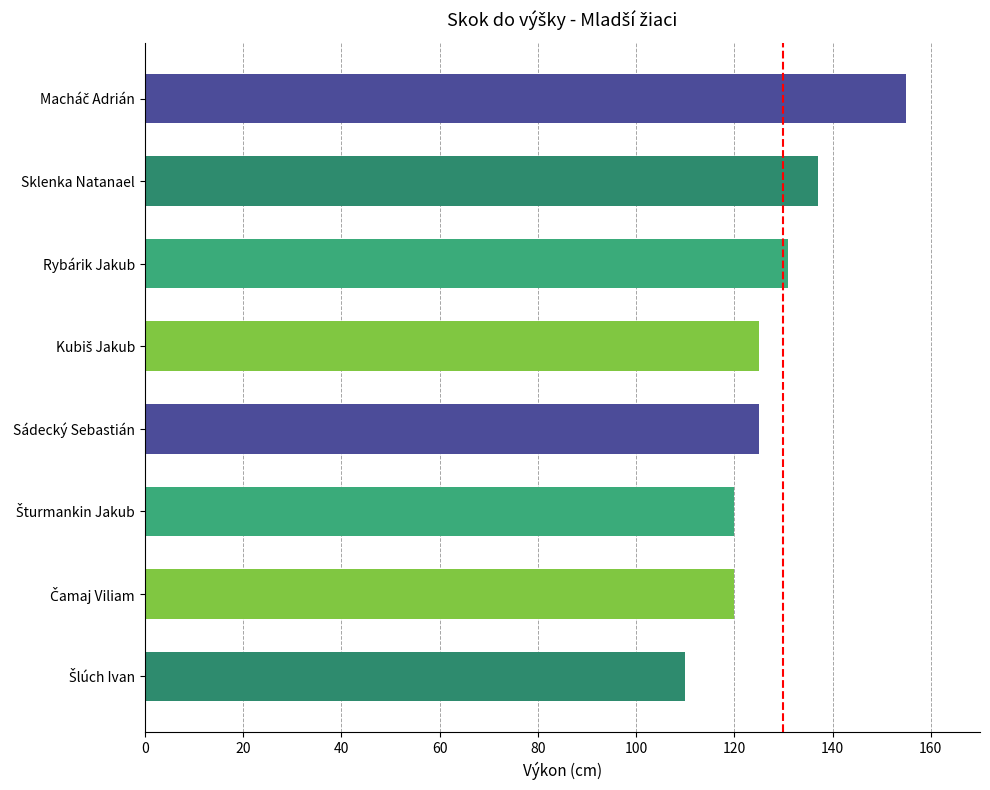

What is the maximum value shown in the chart?

155